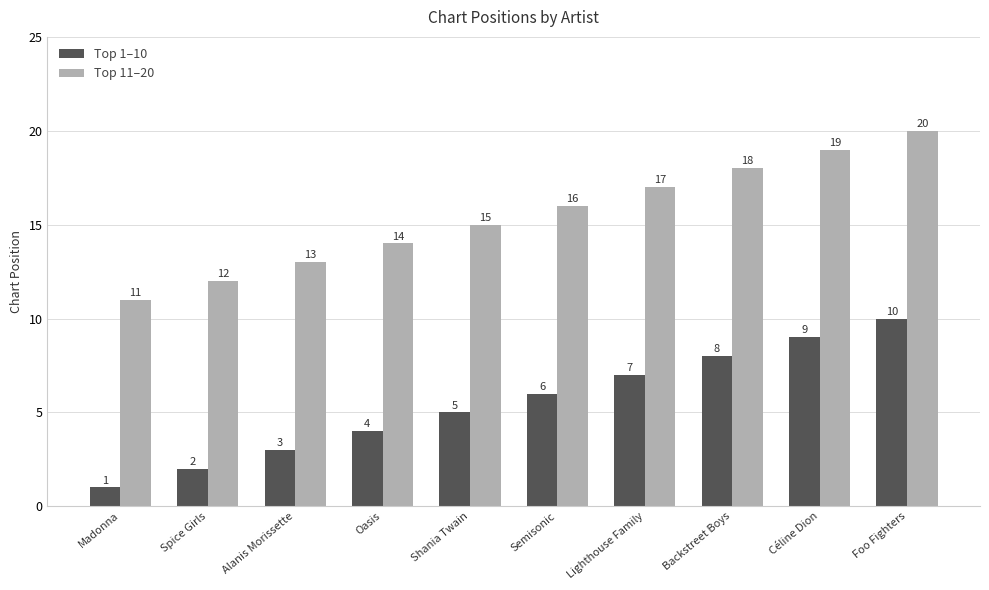

List the series in order of their peak value, highest first.

Top 11–20, Top 1–10